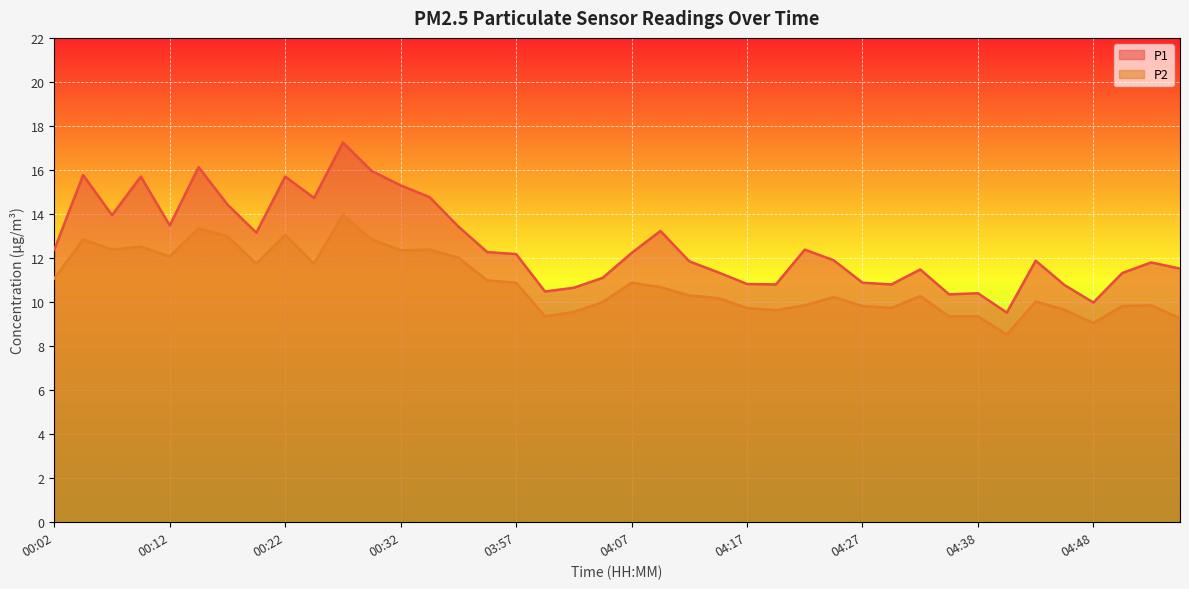

Does the chart display data point markers on the line(s)?

No